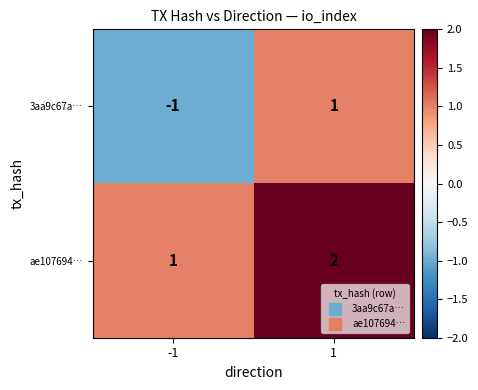

How many categories are shown in the chart?

2